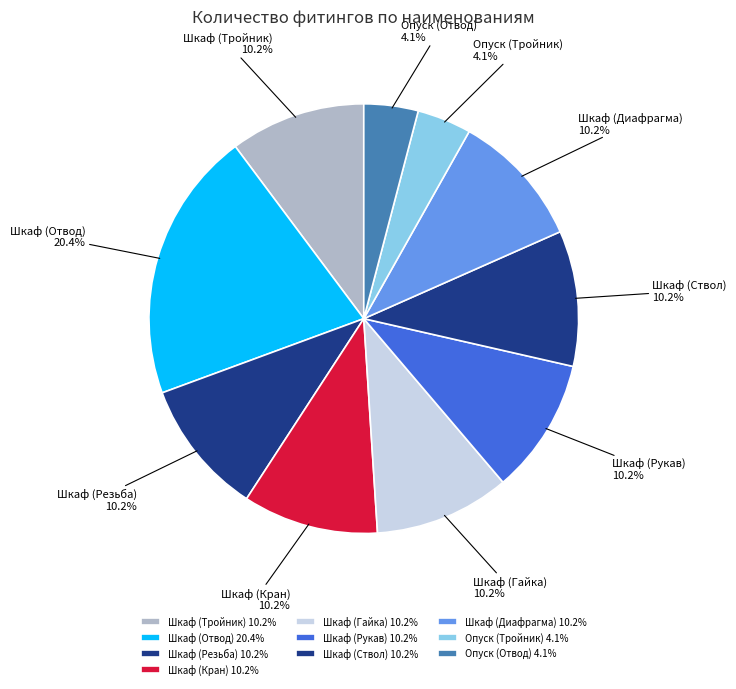

How many segments does this pie chart have?

10